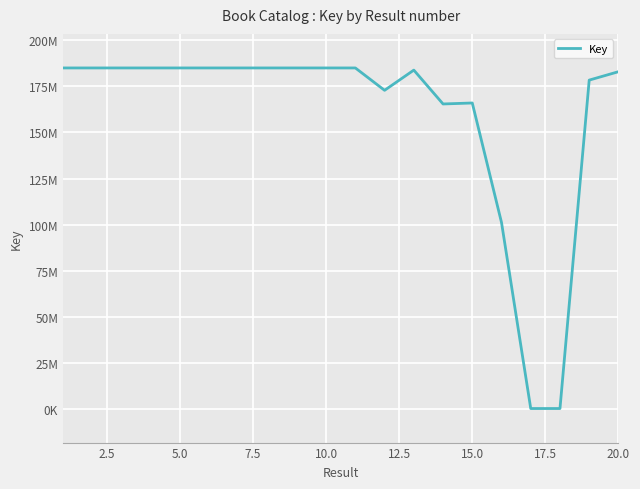

Does the chart have visible grid lines?

Yes